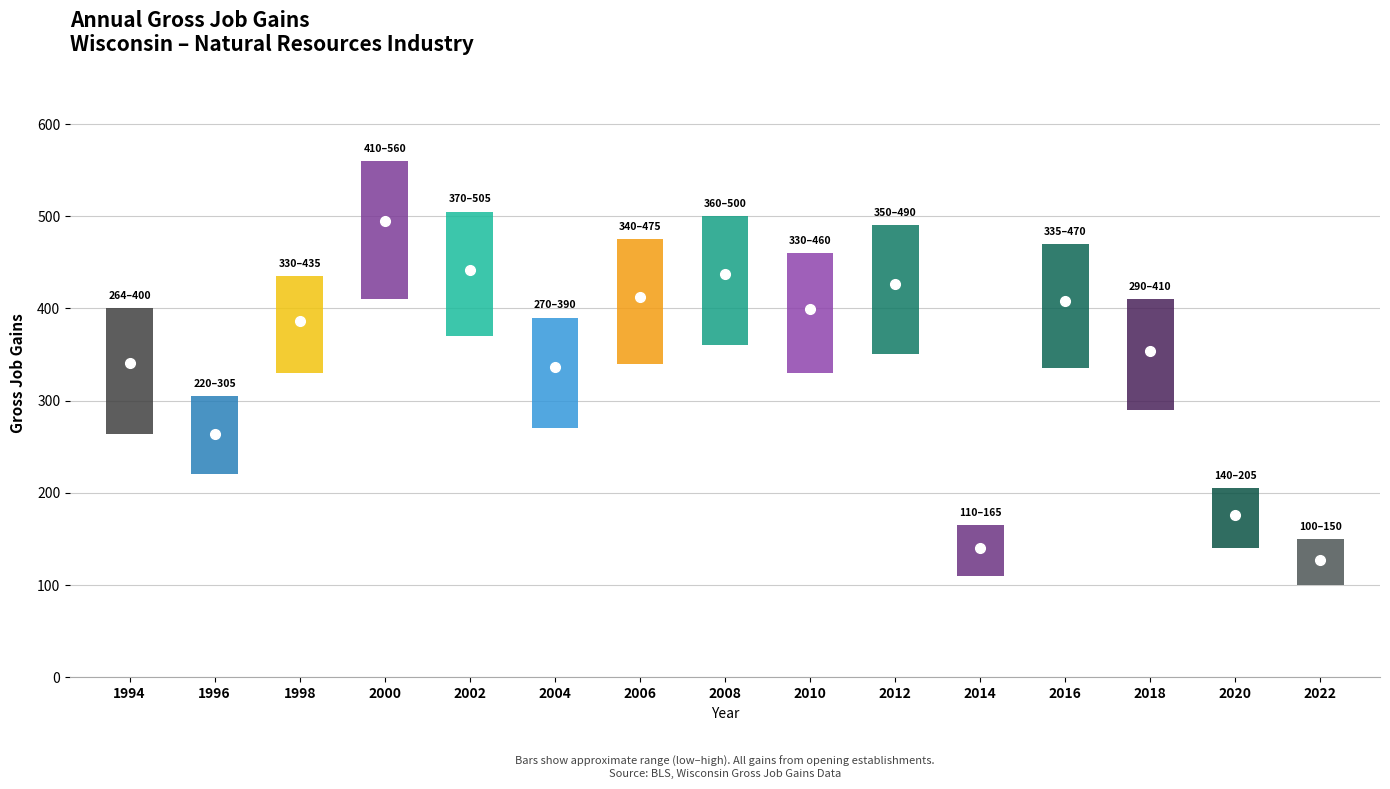

True or false: Opening establishments and Gross job gains intersect in this chart.

False